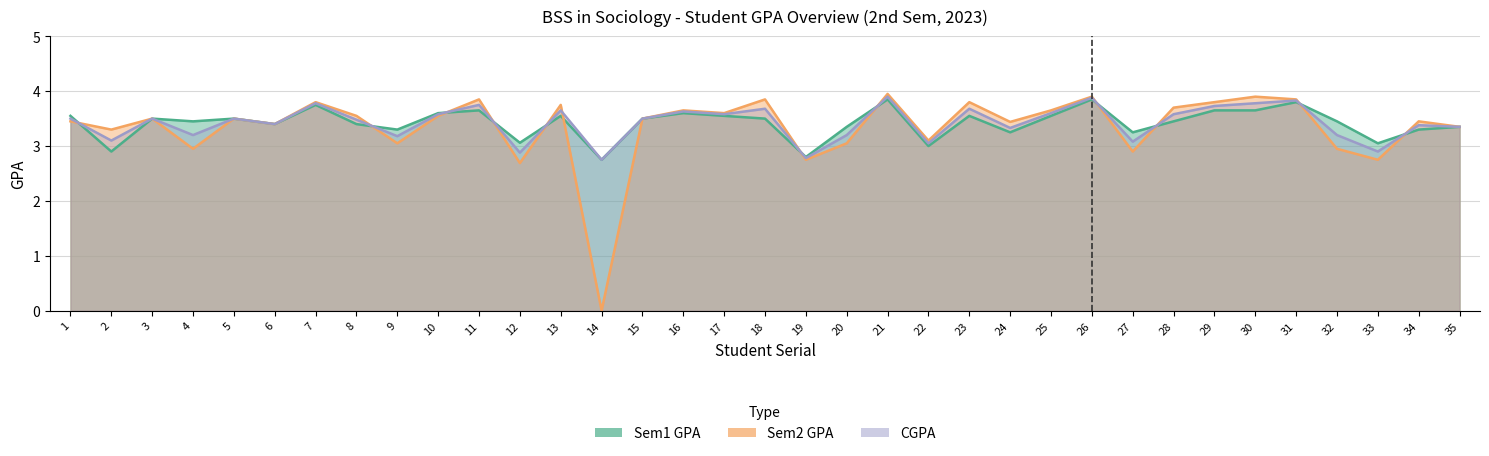

What is the lowest value of the Sem1 GPA series?

2.8